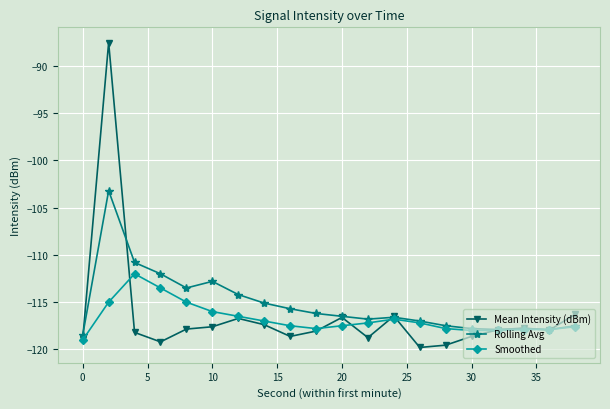

What is the value of the Mean Intensity (dBm) point at the 7th from the left?

-116.7